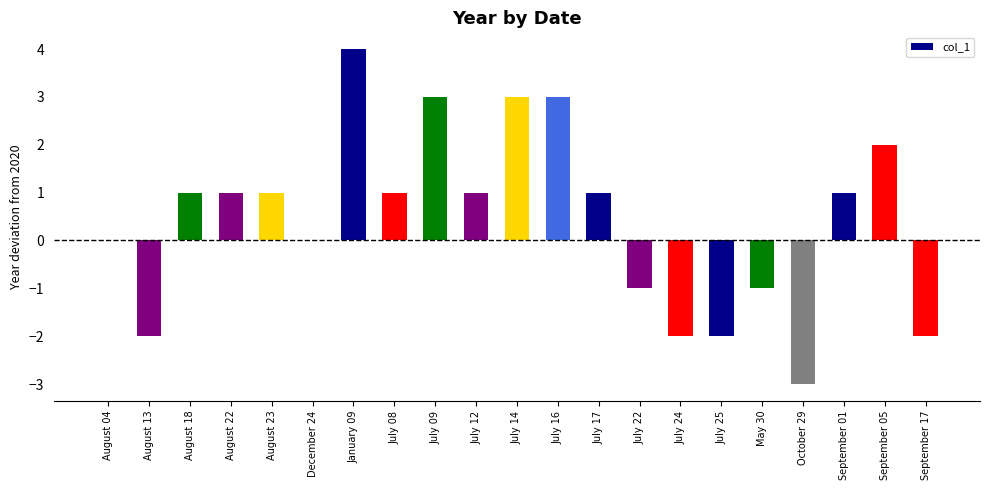

What is the greatest value displayed?

4